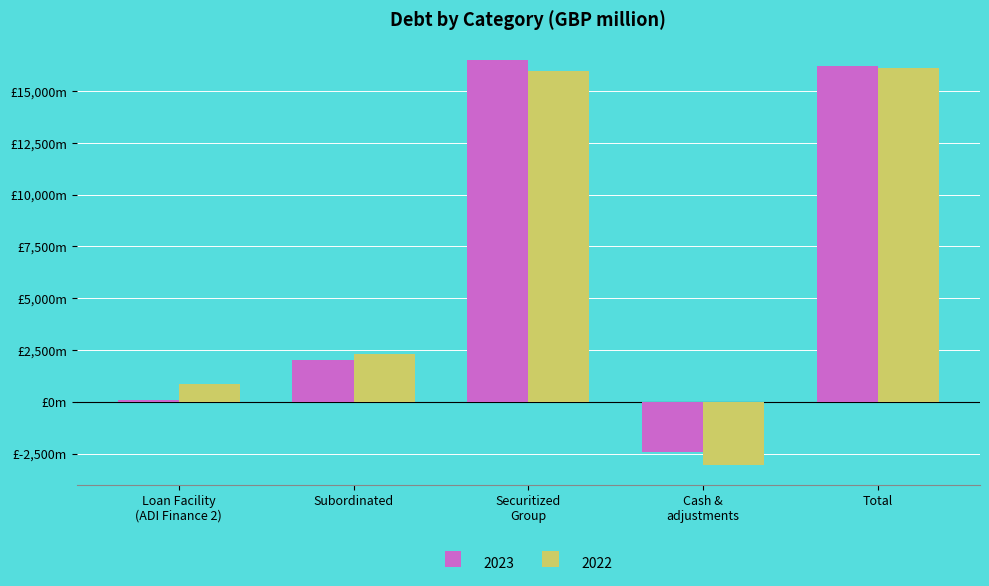

Does the chart contain any negative values?

Yes